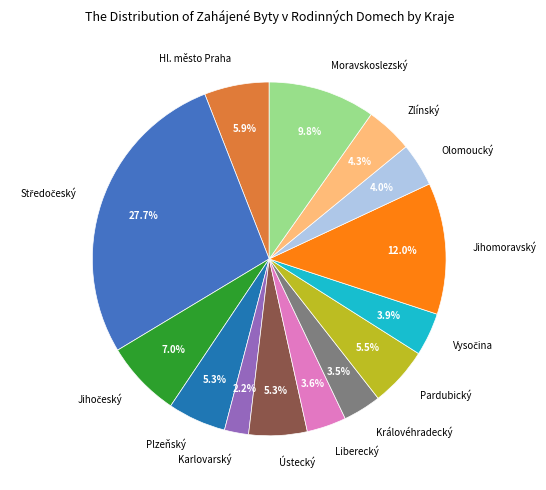

Do Jihomoravský and Královéhradecký together represent more than half of the pie?

No